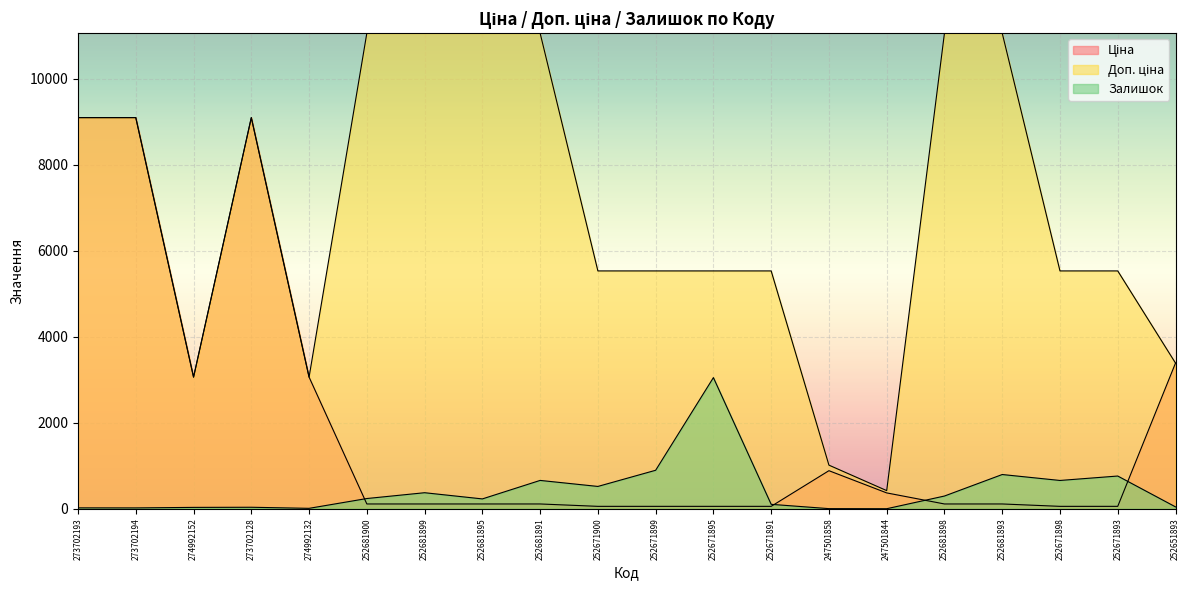

Which series has the widest spread of values?

Доп. ціна